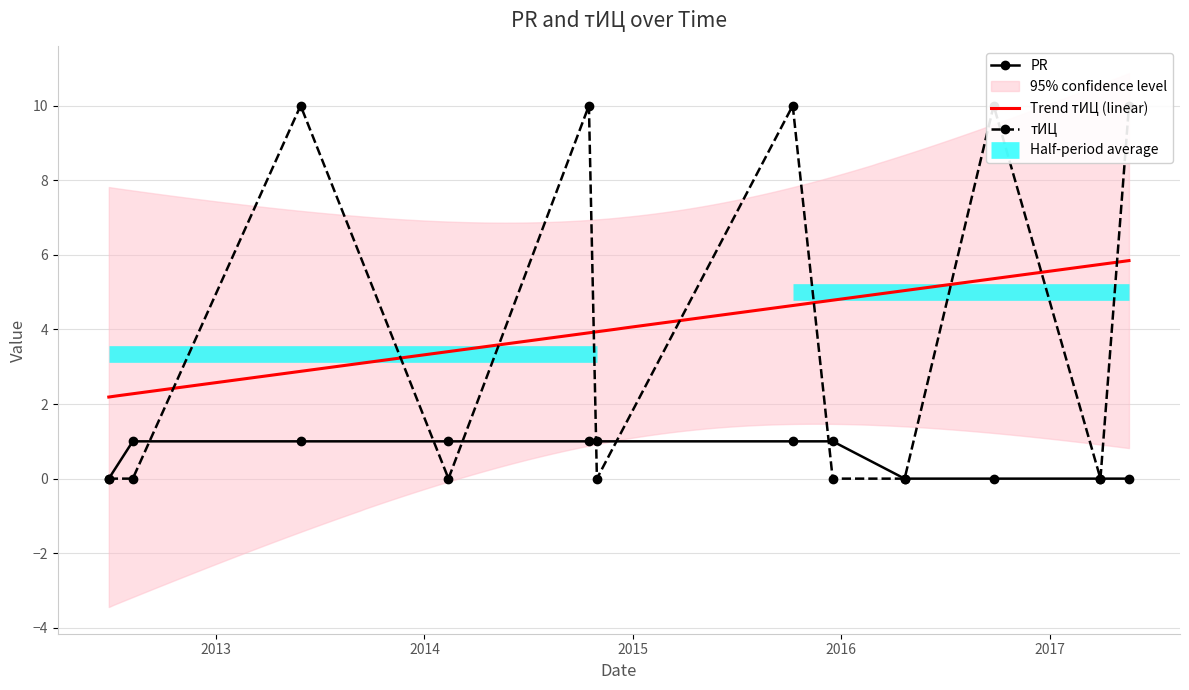

Which category has the highest value in the PR series?

2012-08-08